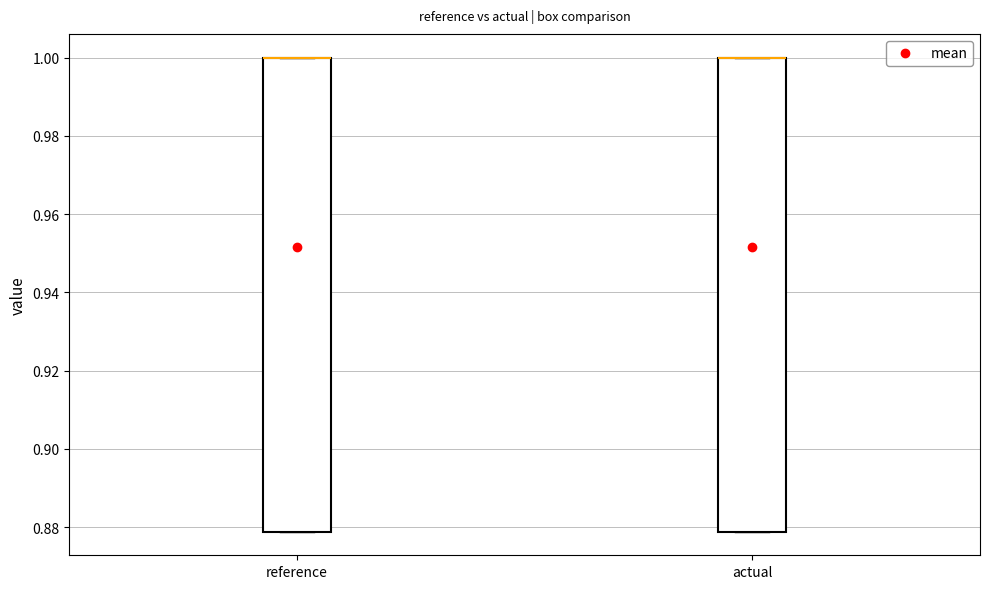

Reading left to right, read every box against the y-axis: the position of its median line, the range the box covers, and the ends of its whiskers. The values are not printed on the chart, so give them approximately, as read against the axis.

reference: median 1.000 (drawn on the box's upper edge), box 0.878 to 1.000, whiskers 0.878 to 1.000
actual: median 1.000 (drawn on the box's upper edge), box 0.878 to 1.000, whiskers 0.878 to 1.000